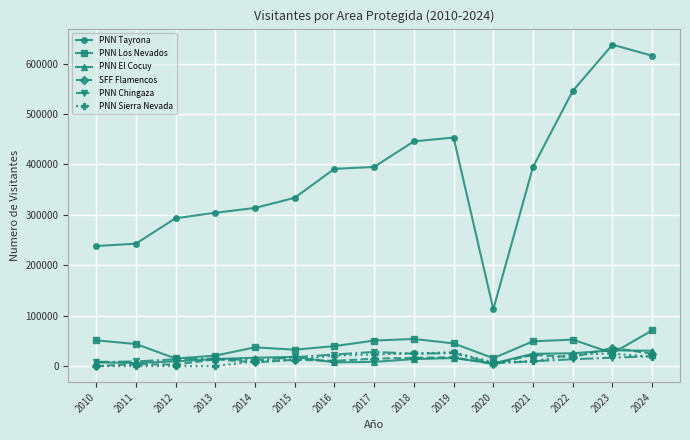

In PNN Tayrona, how many points are lower than both neighbors (excluding endpoints)?

1